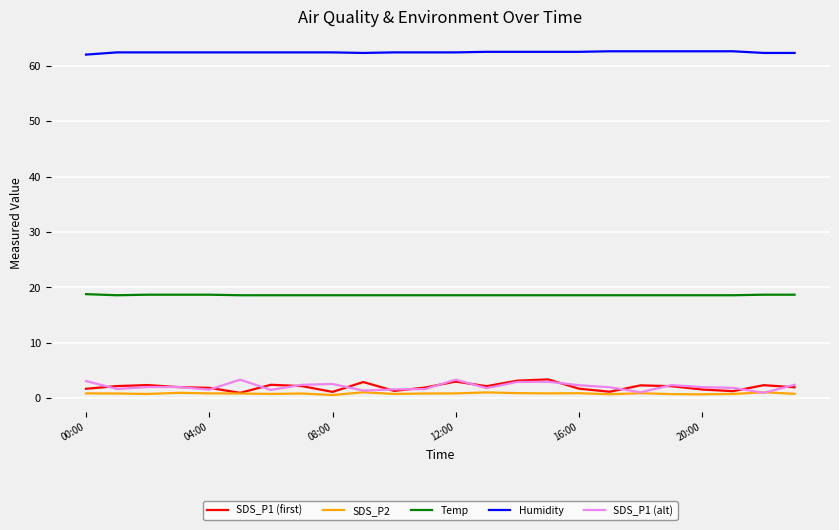

What is the greatest value displayed?

62.6